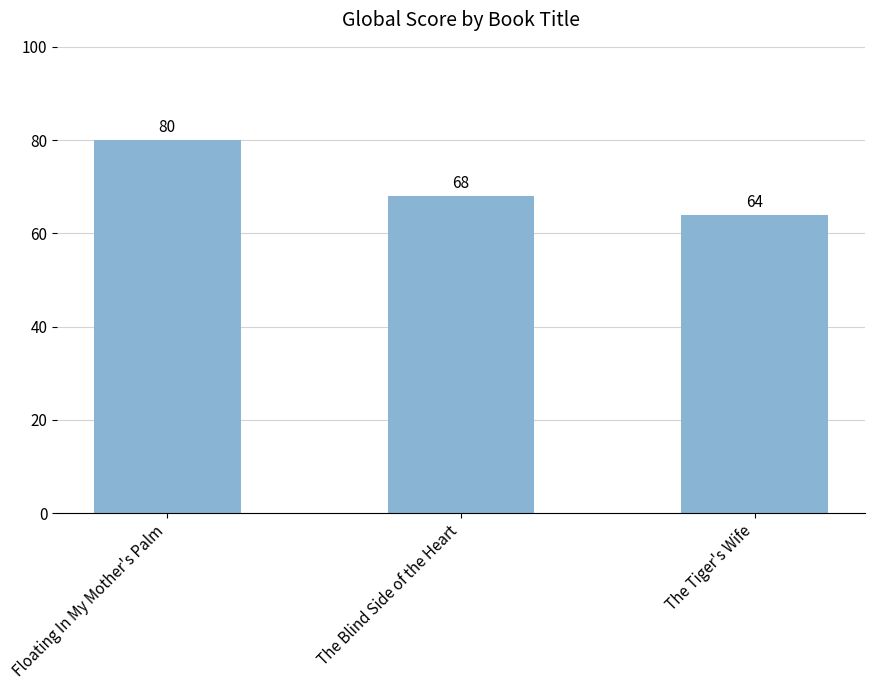

What is the smallest value displayed?

64